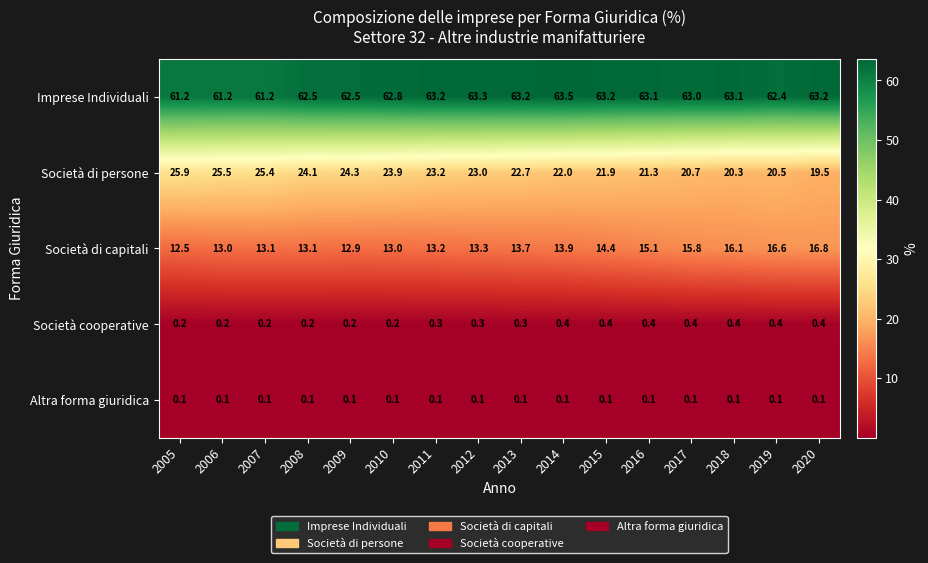

At 2008, list the series in order from smallest to largest.

Altra forma giuridica, Società cooperative, Società di capitali, Società di persone, Imprese Individuali